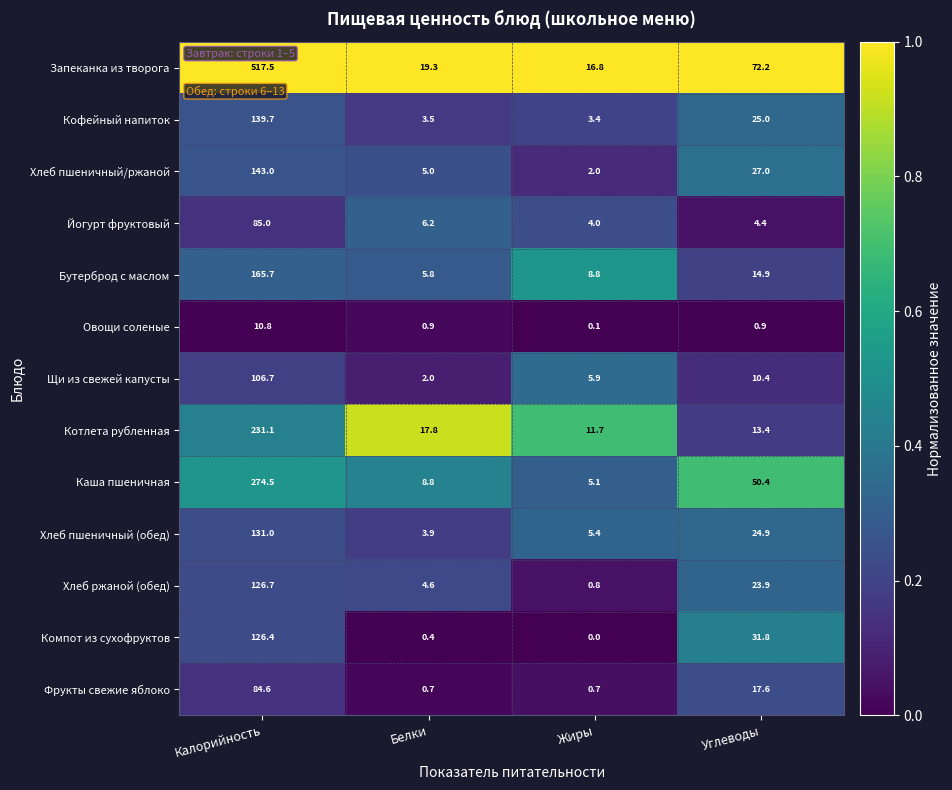

What is the highest value of the Компот из сухофруктов series?

126.4